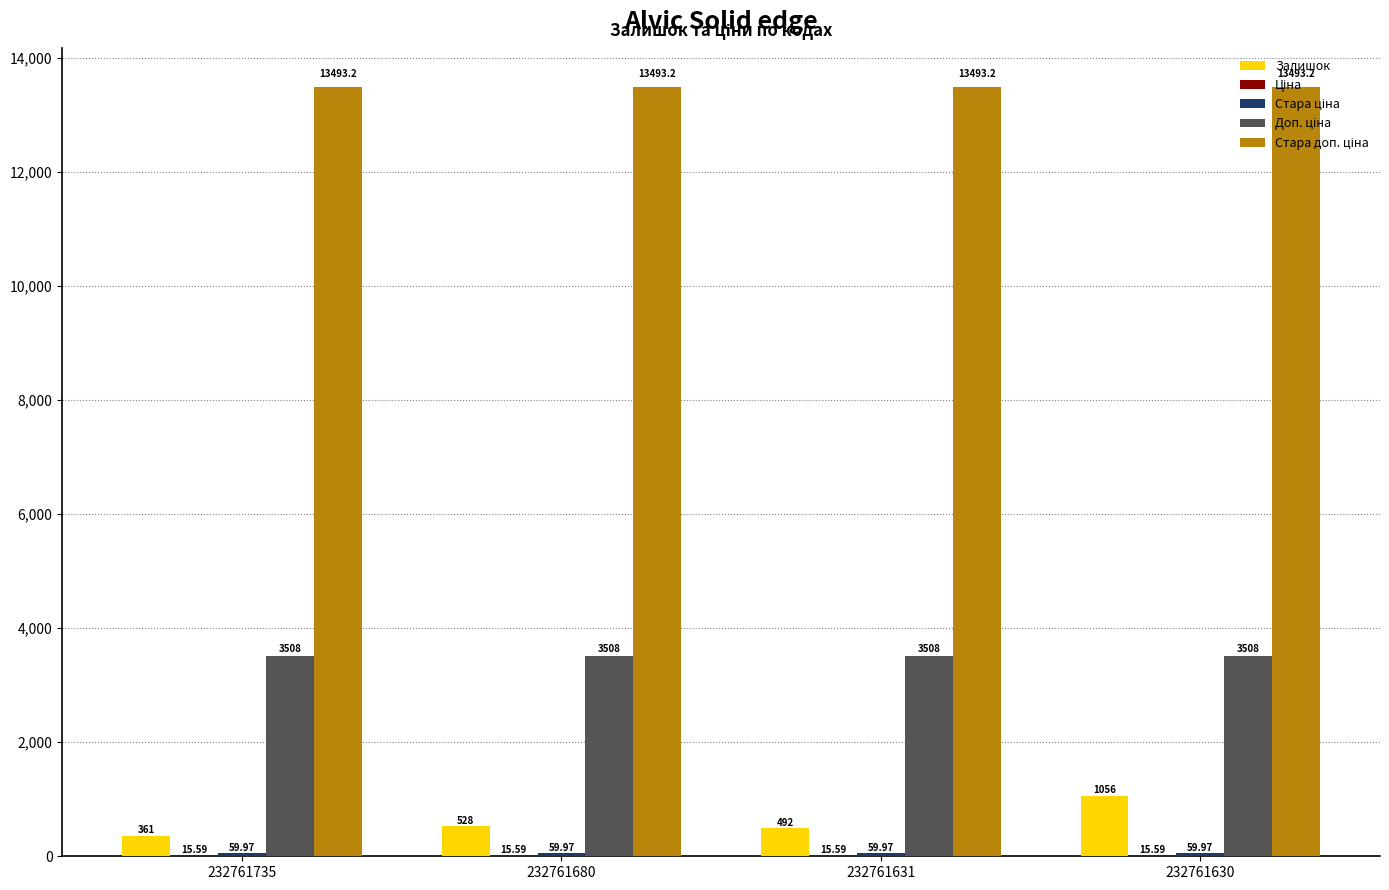

Between 232761735 and 232761630, which series saw the biggest shift?

Залишок